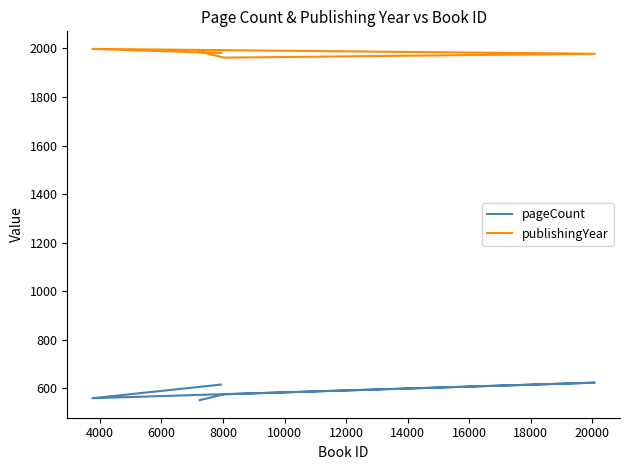

True or false: publishingYear and pageCount intersect in this chart.

False